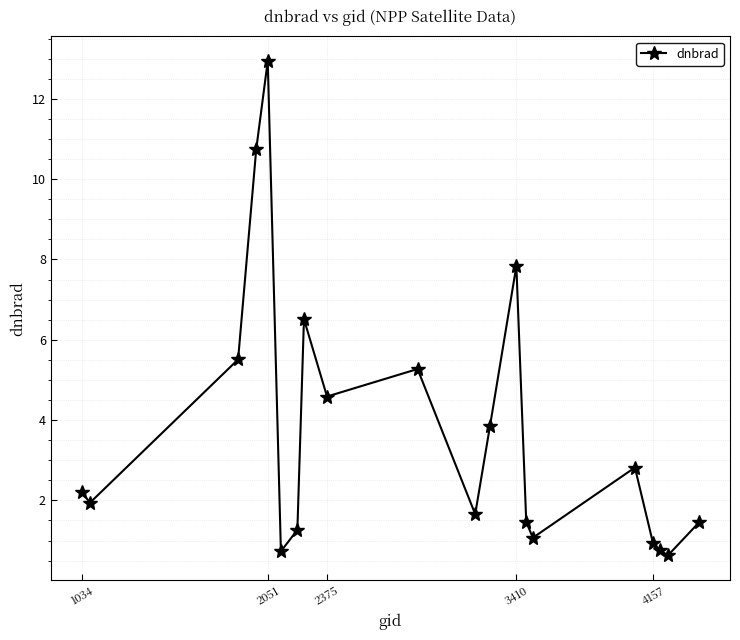

What is the value of the 4th point from the left?

10.7